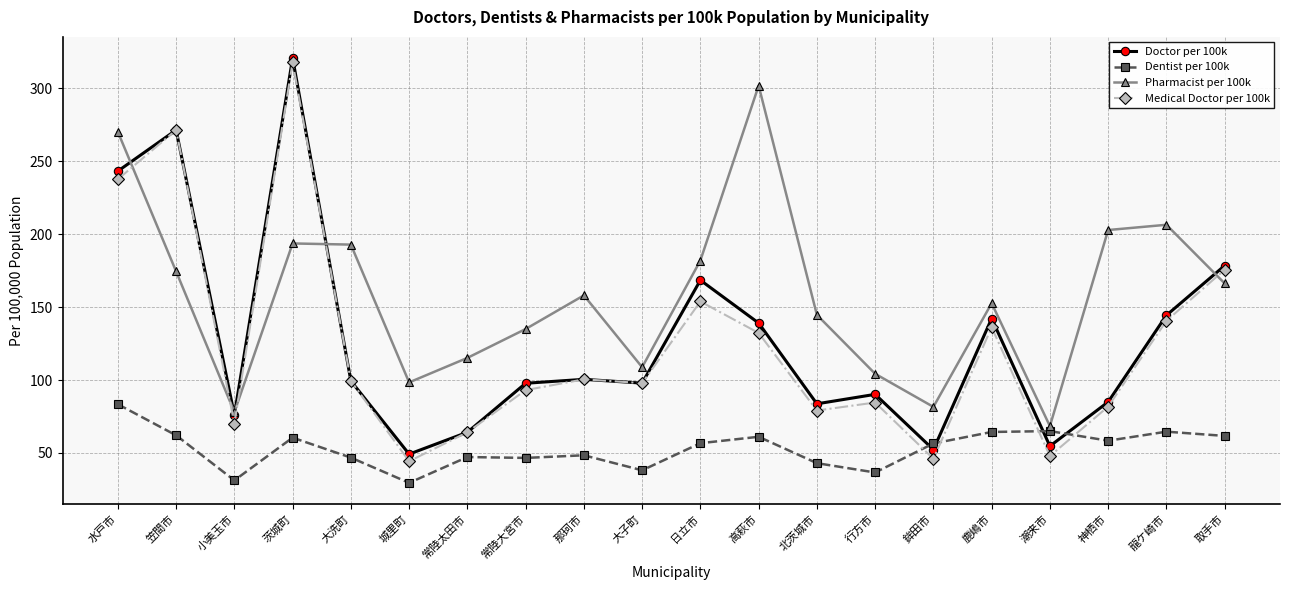

At 取手市, list the series in order from smallest to largest.

Dentist per 100k, Pharmacist per 100k, Medical Doctor per 100k, Doctor per 100k